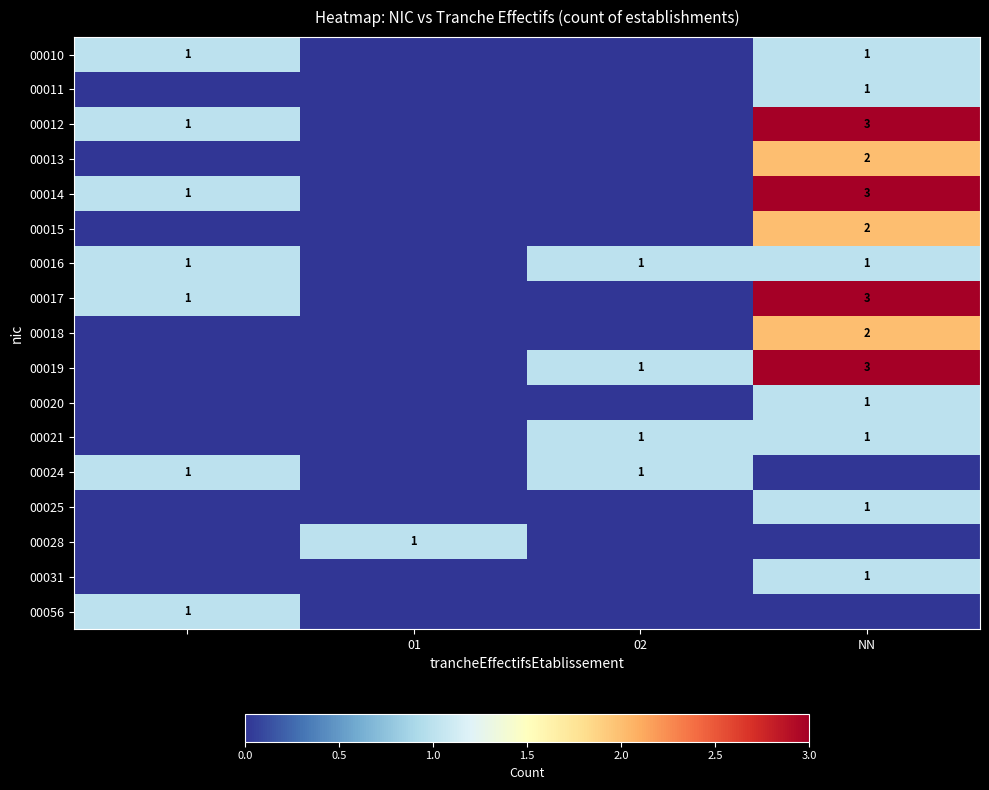

The 00019 series shows 2 at NN. True or false?

False